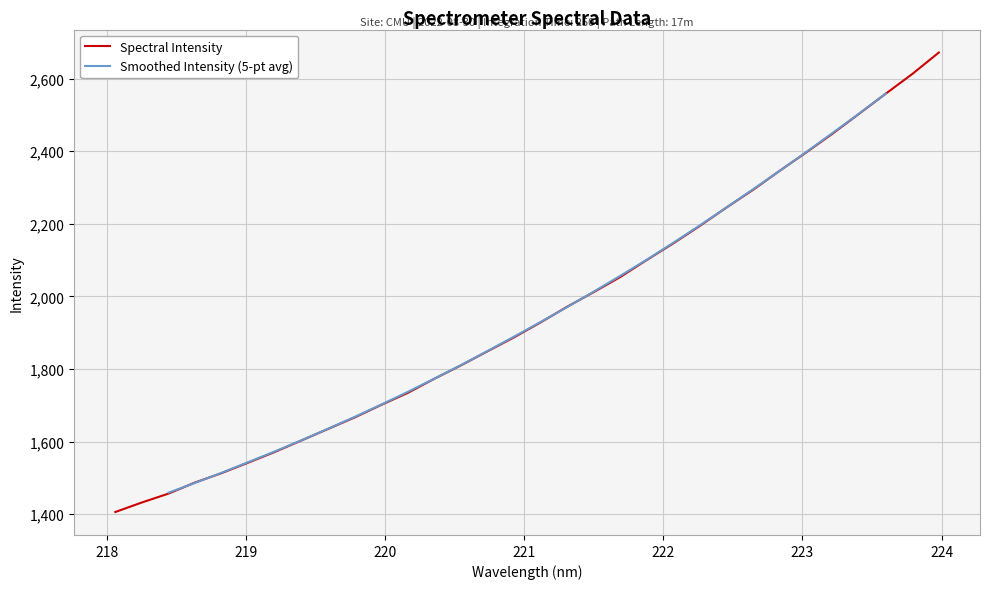

Reading left to right, extract all data points from this chart.

218.0596=1406.0	218.2508=1432.2	218.442=1456.7	218.6332=1487.3	218.8244=1513.2	219.0156=1542.0	219.2067=1571.5	219.3979=1603.1	219.589=1634.8	219.7801=1666.5	219.9712=1701.0	220.1623=1734.2	220.3533=1773.1	220.5444=1810.0	220.7354=1848.8	220.9264=1887.2	221.1174=1928.5	221.3083=1971.6	221.4993=2011.9	221.6902=2053.5	221.8812=2100.5	222.0721=2146.4	222.263=2194.5	222.4538=2245.0	222.6447=2293.7	222.8355=2346.0	223.0264=2396.6	223.2172=2448.8	223.408=2503.6	223.5987=2558.7	223.7895=2613.0	223.9802=2672.1